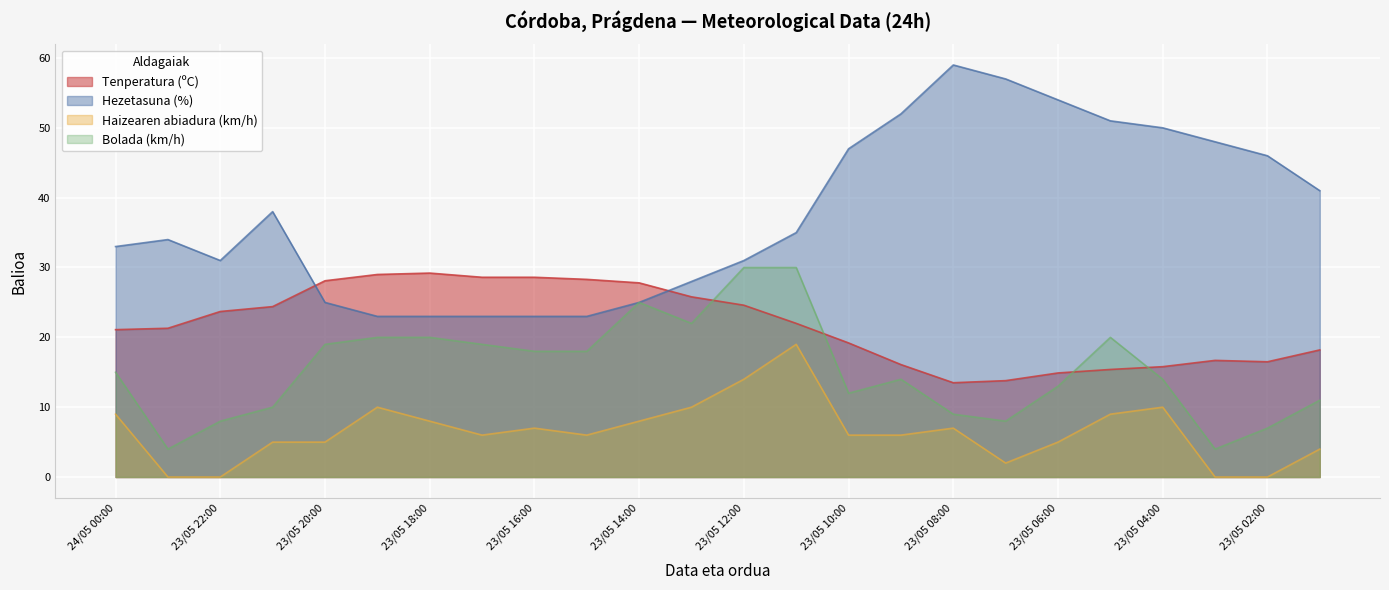

Which category has the lowest value in the Hezetasuna (%) series?

23/05 19:00